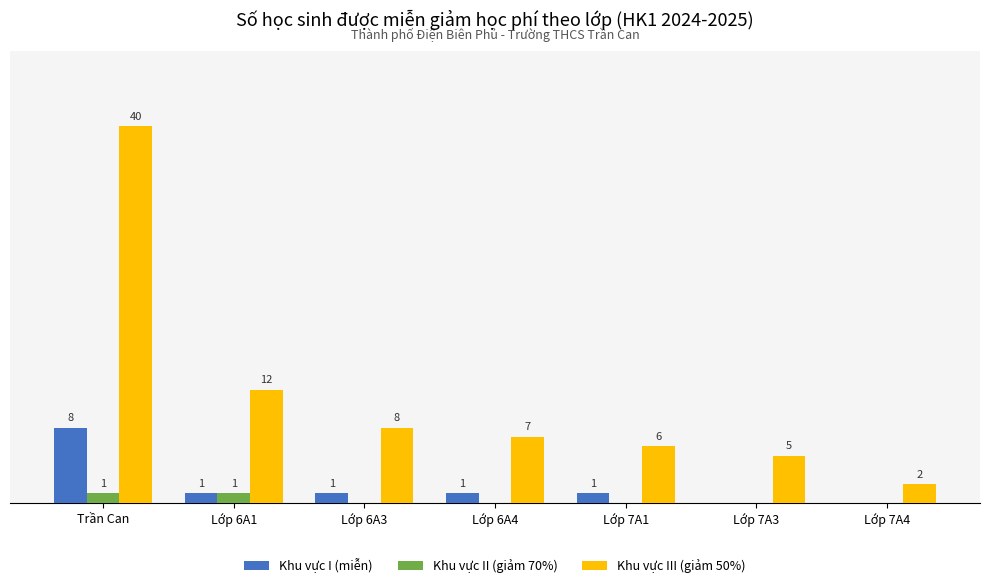

Does the chart contain stacked bars?

No